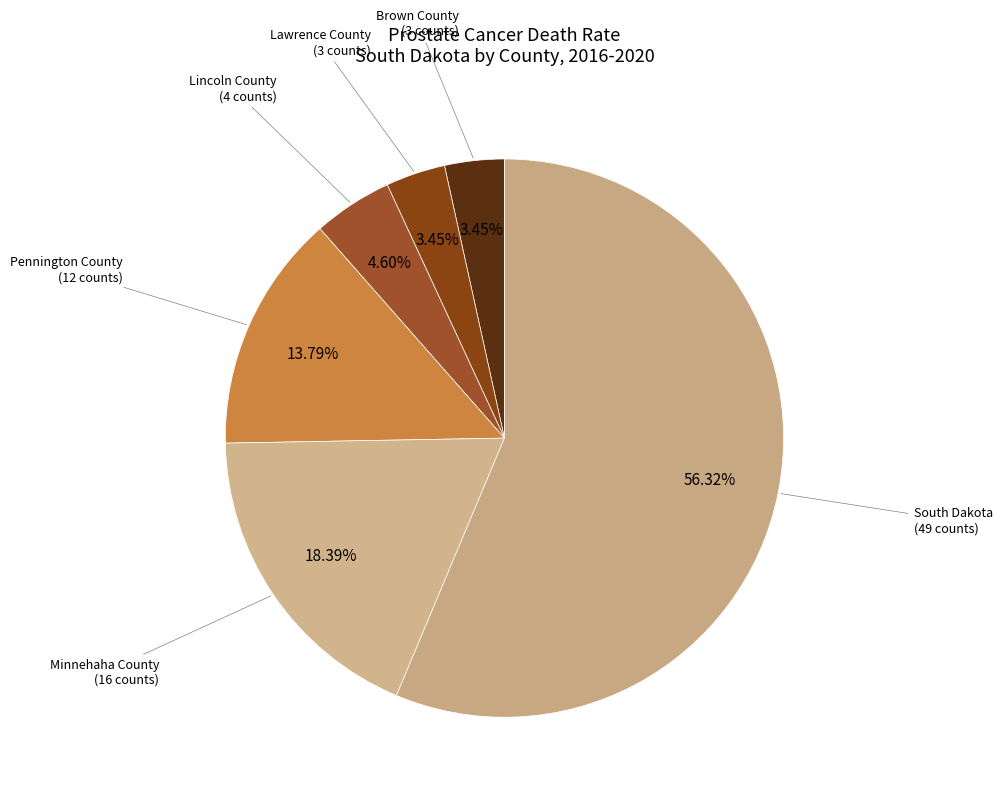

Which slice is the smallest?

Brown County